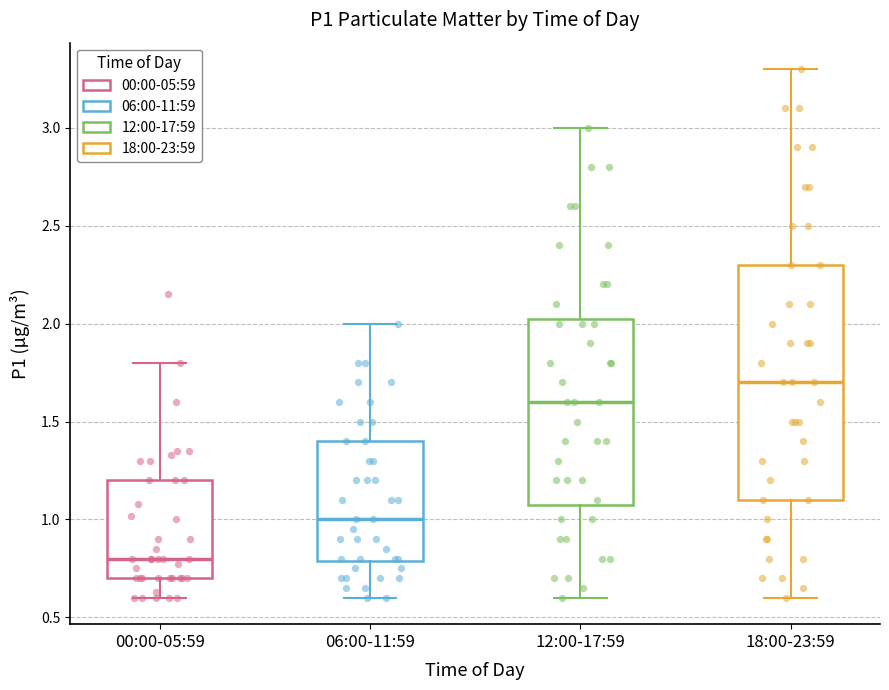

Which box has the lowest median line?

00:00-05:59